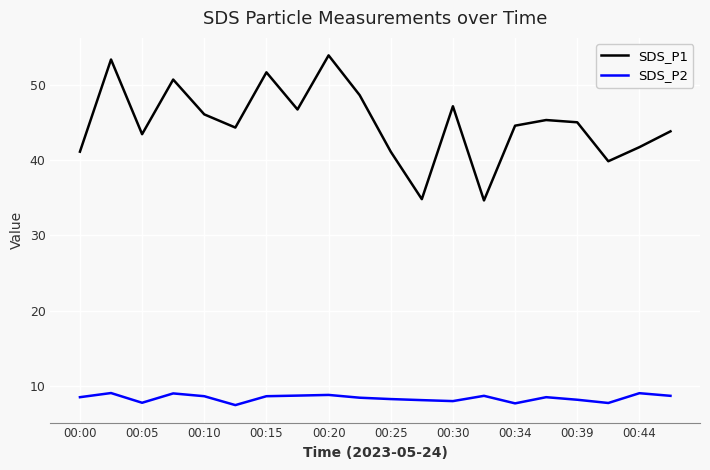

True or false: SDS_P1 and SDS_P2 cross at least once.

False